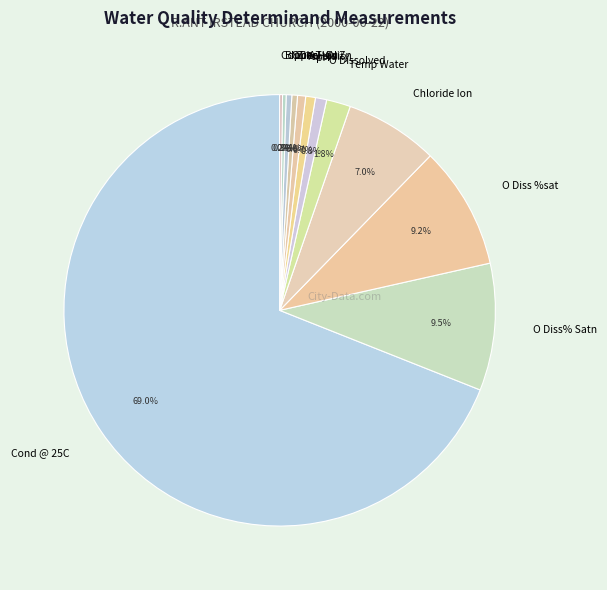

What portion of the pie excludes pH?

99.3%